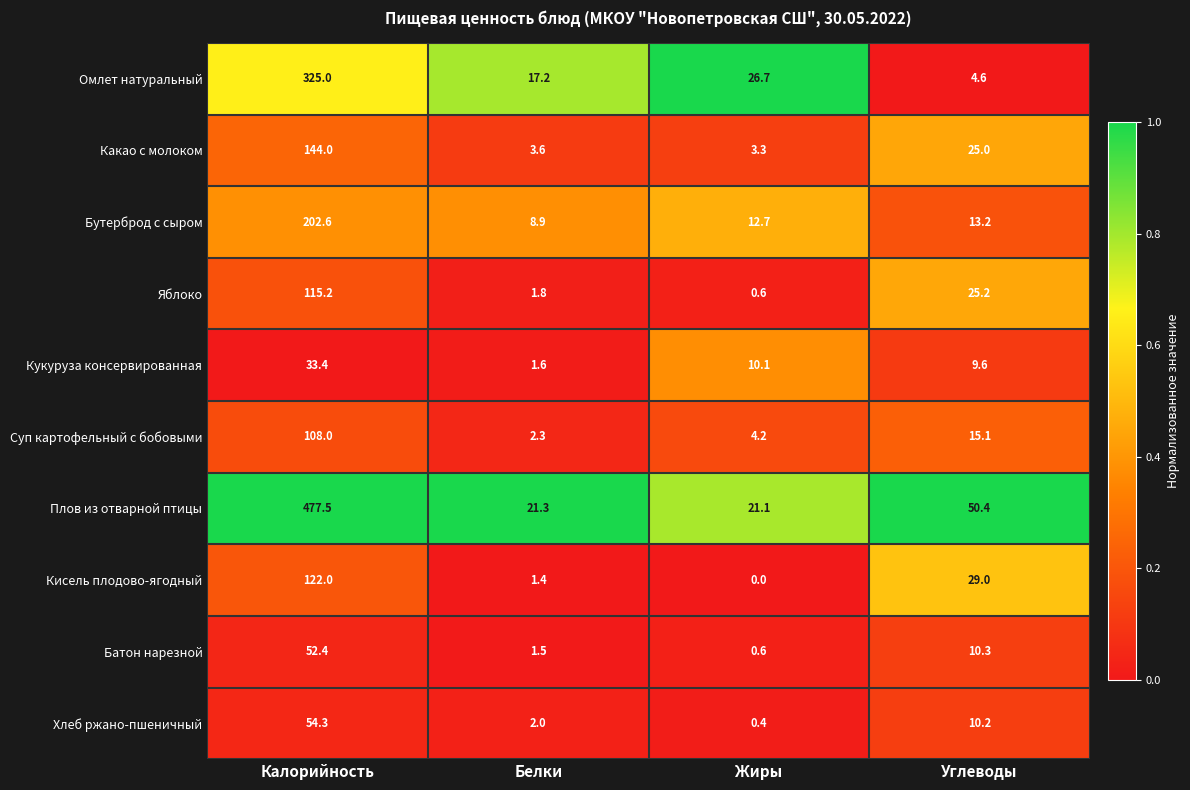

Between Калорийность and Белки, which series saw the biggest shift?

Плов из отварной птицы